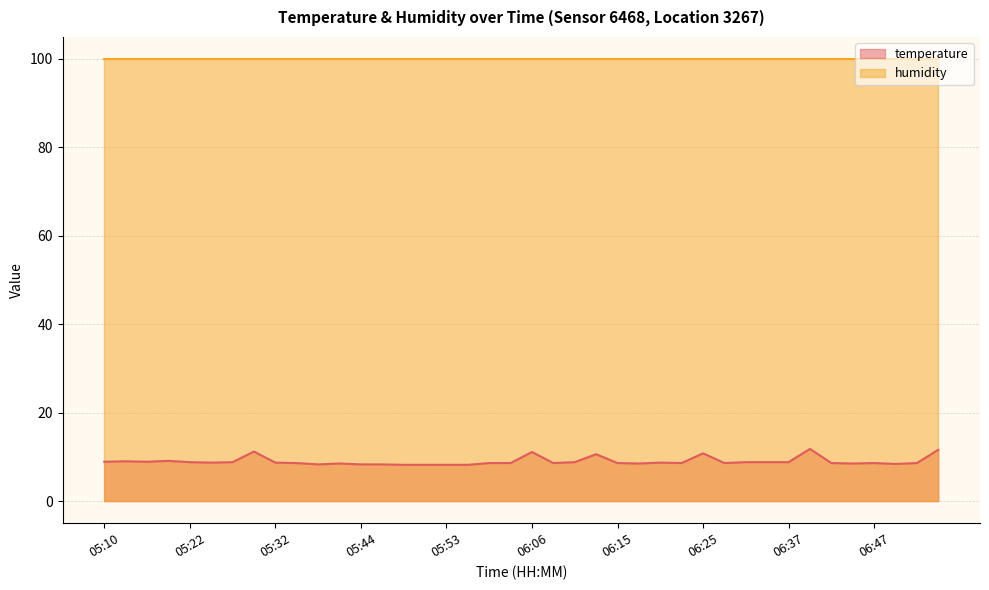

Reading right to left, what are all the values shown in this chart?

11.6	8.6	8.4	8.6	8.5	8.6	11.8	8.8	8.8	8.8	8.6	10.8	8.6	8.7	8.5	8.6	10.6	8.8	8.6	11.1	8.6	8.6	8.2	8.2	8.2	8.2	8.3	8.3	8.5	8.3	8.6	8.7	11.2	8.8	8.7	8.8	9.1	8.9	9.0	8.9